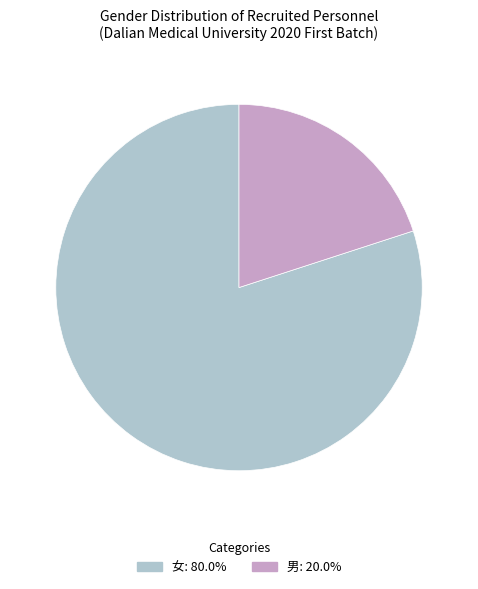

Which has a higher value, 女 or 男?

女